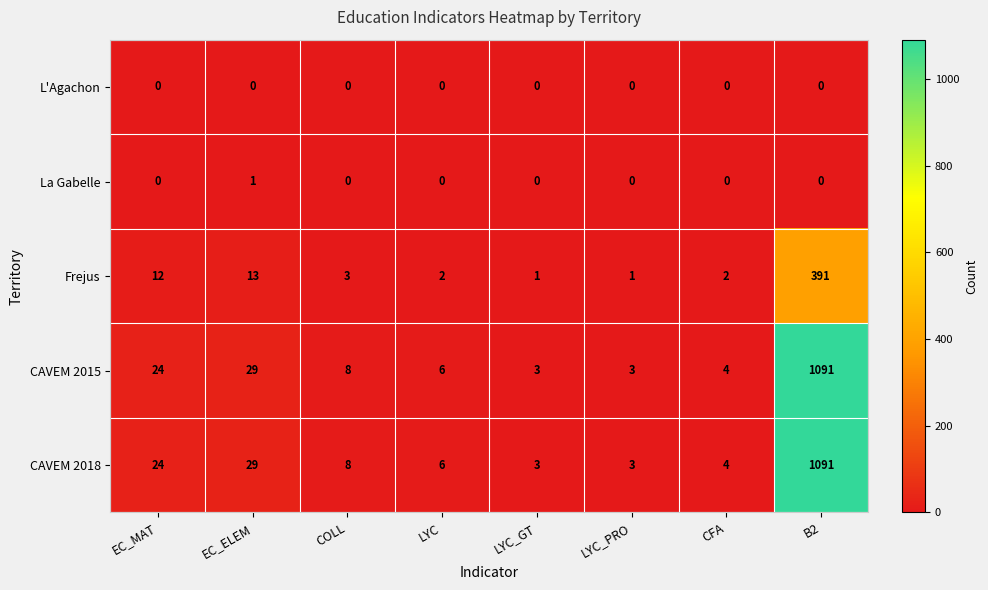

The La Gabelle series shows 1 at EC_ELEM. True or false?

True